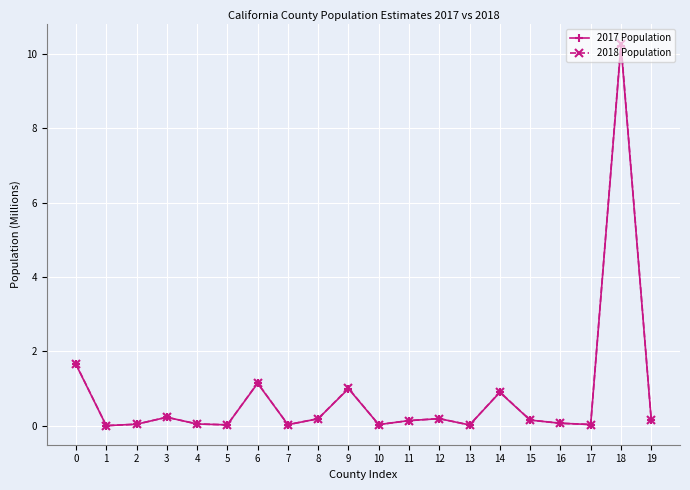

Is it true that 2017 Population equals 0.9 at 14?

True